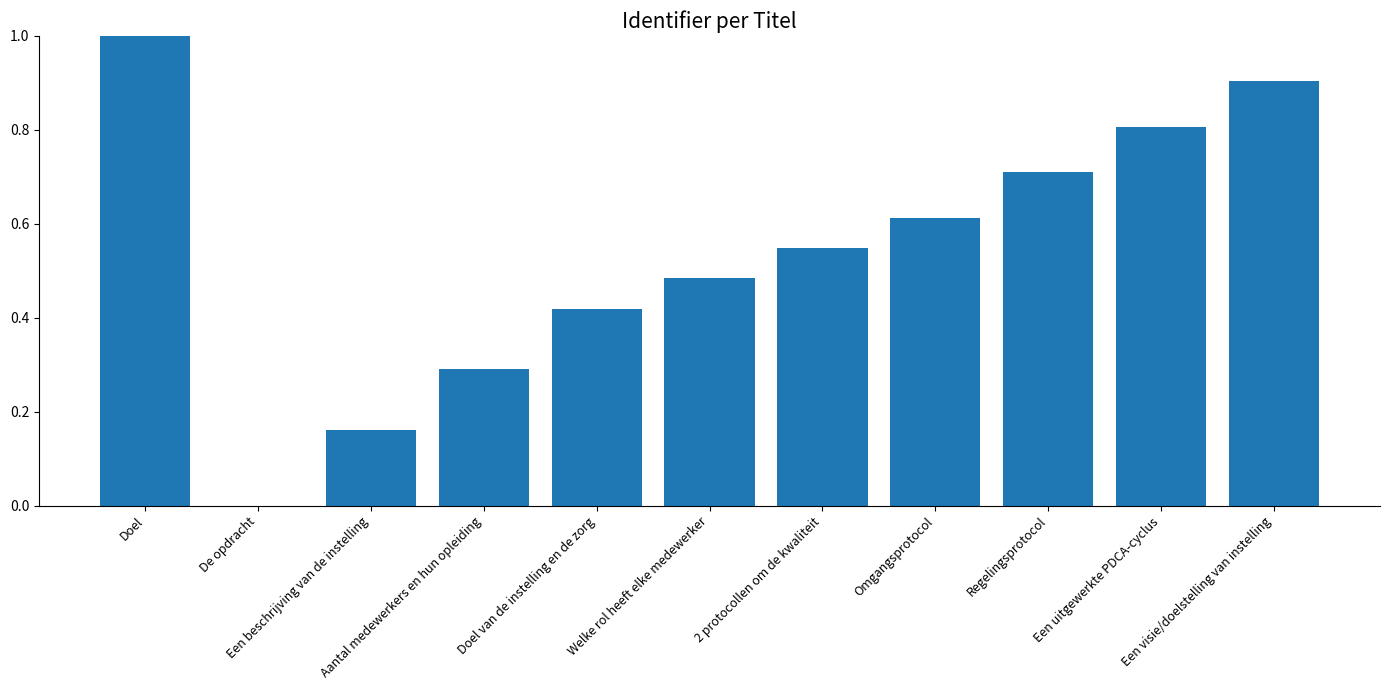

The value at Regelingsprotocol is 0.5. True or false?

False